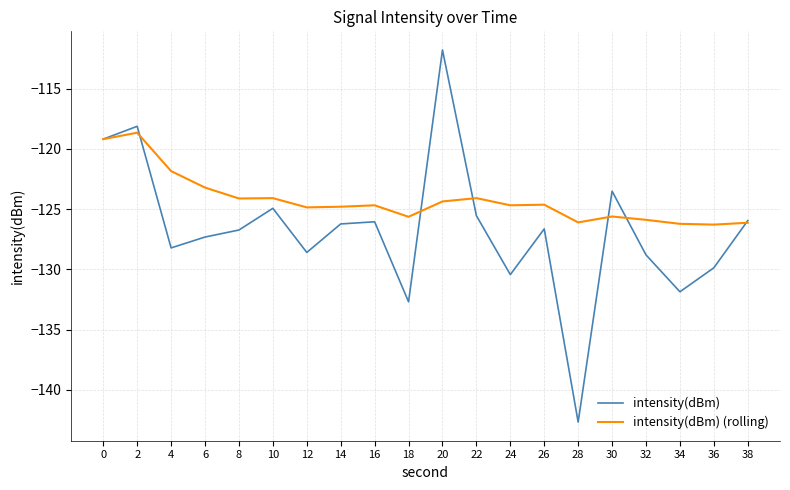

The value of intensity(dBm) at 36 is -198.9. True or false?

False